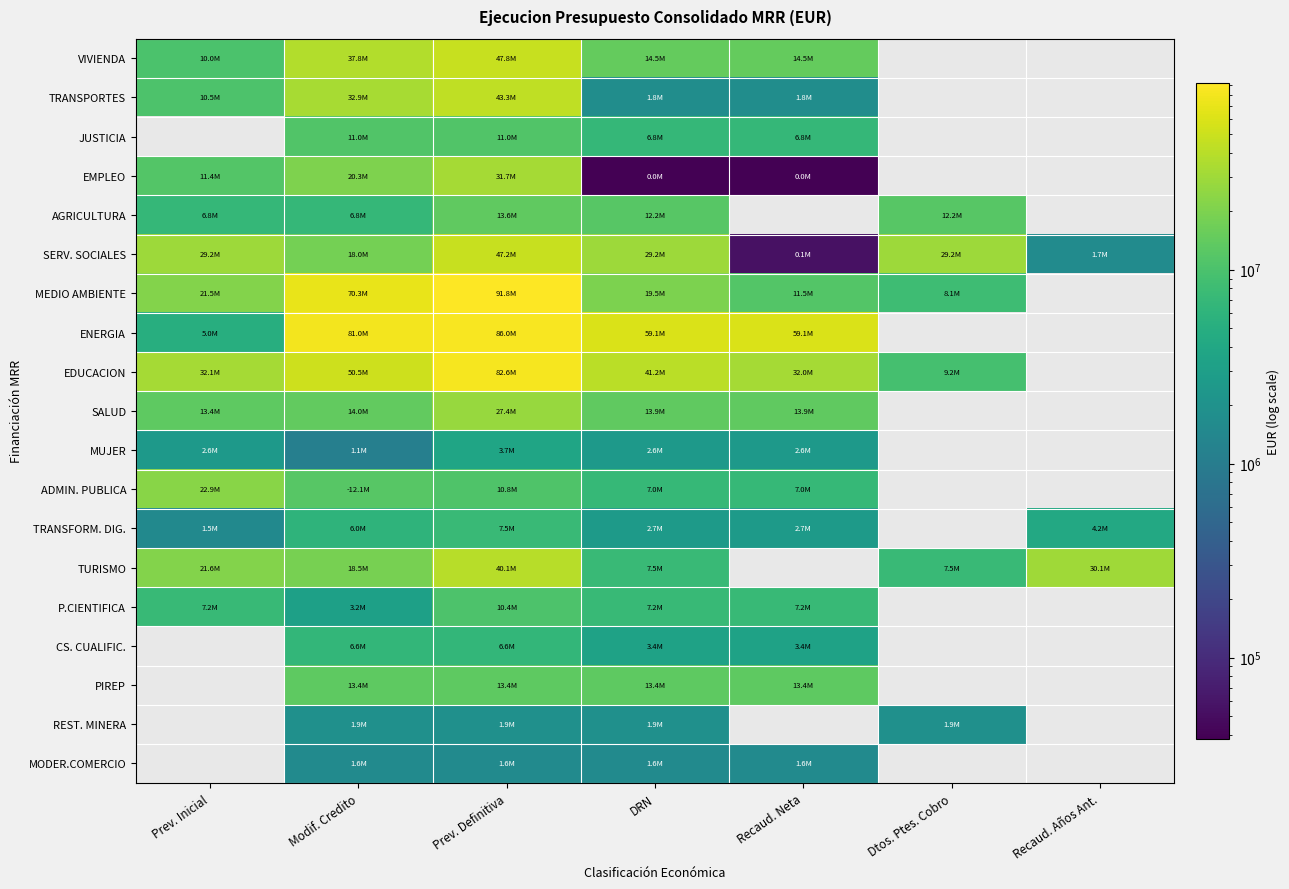

The VIVIENDA series shows 14485000.0 at DRN. True or false?

True